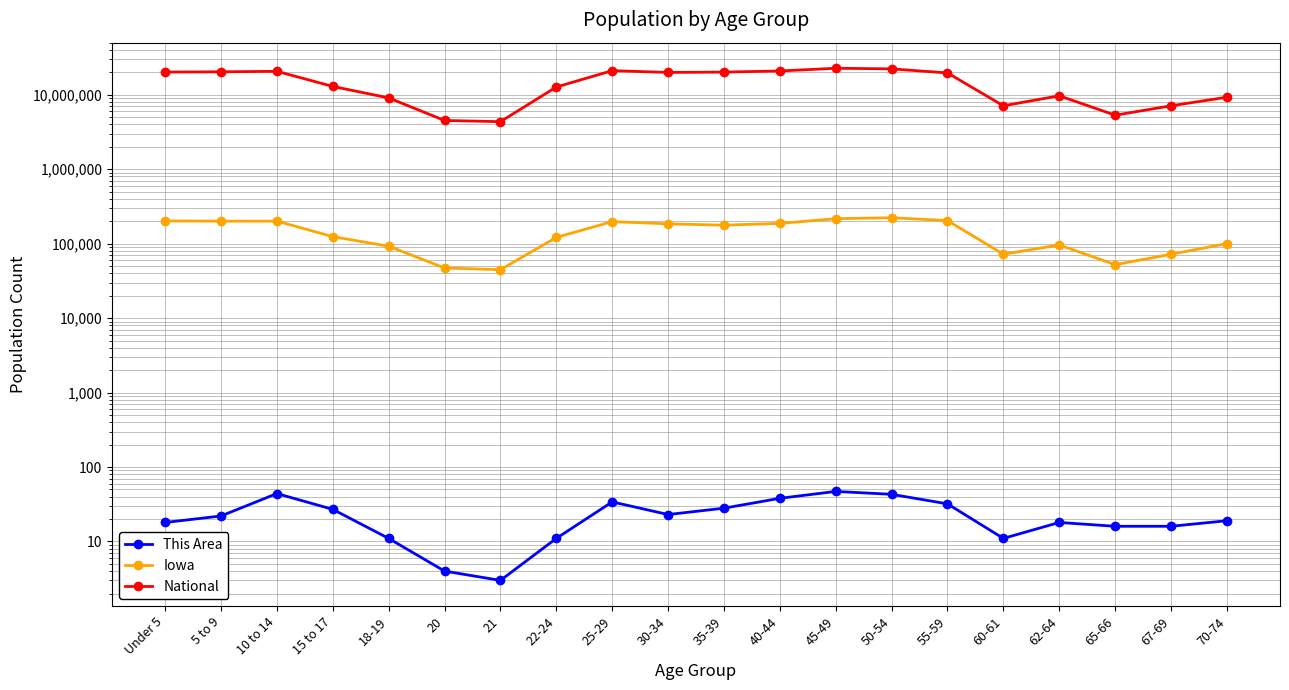

What is the difference between the maximum and second lowest values in the Iowa series?

176017